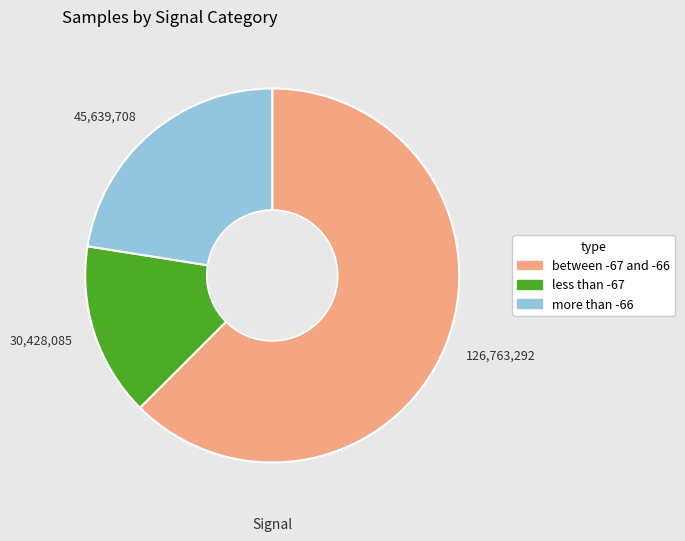

What is the largest slice in the pie chart?

126,763,292